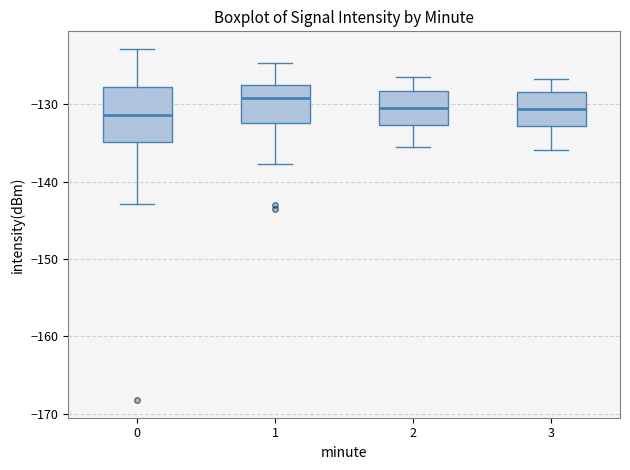

Where is the lower edge of the box at x = 1 on the y-axis? The values are not printed on the chart, so give them approximately, as read against the axis.

-132